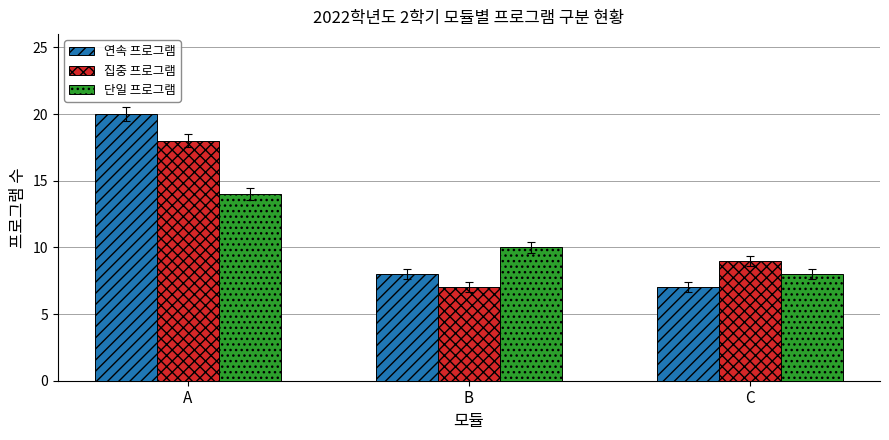

Reading left to right, transcribe all the data shown in this chart.

연속 프로그램: A=20	B=8	C=7
집중 프로그램: A=18	B=7	C=9
단일 프로그램: A=14	B=10	C=8